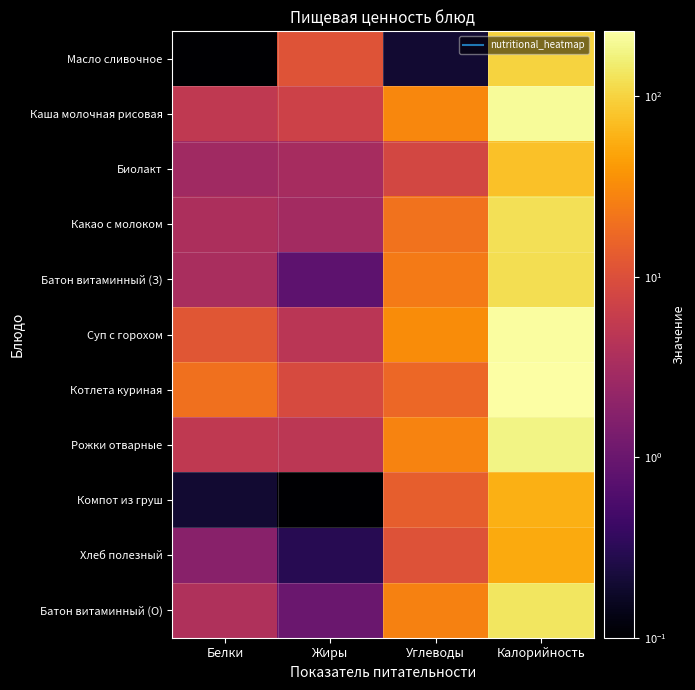

How many distinct data groups are displayed?

11